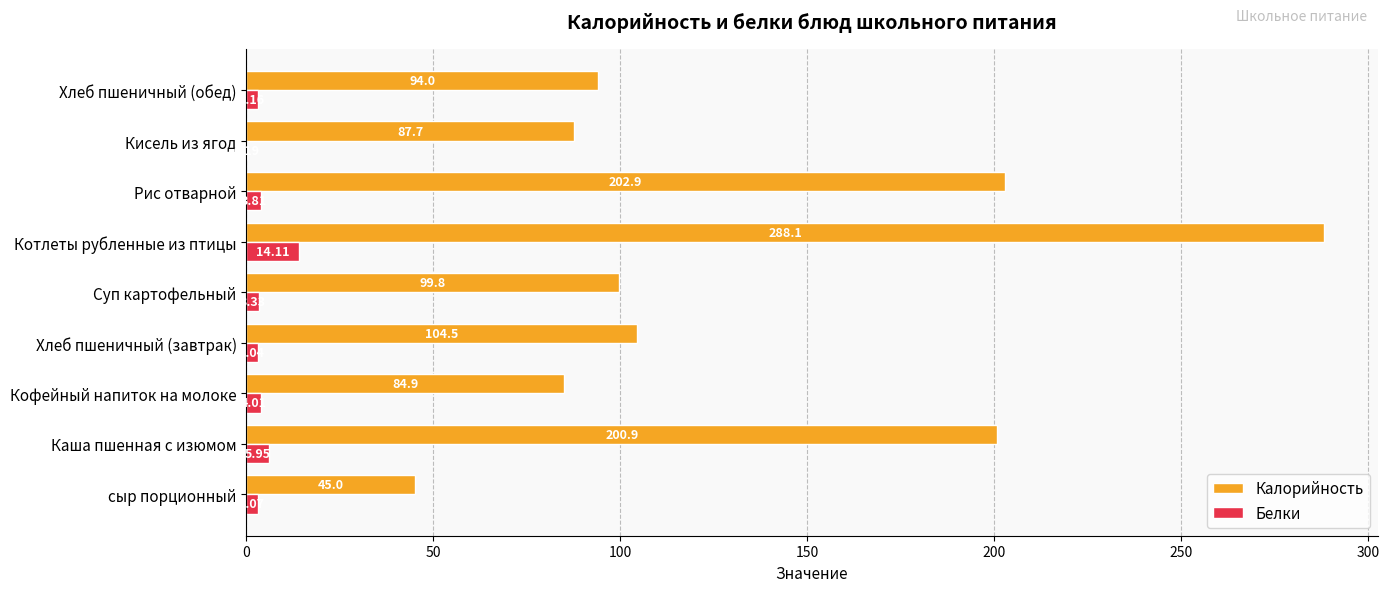

What is the greatest value displayed?

288.1